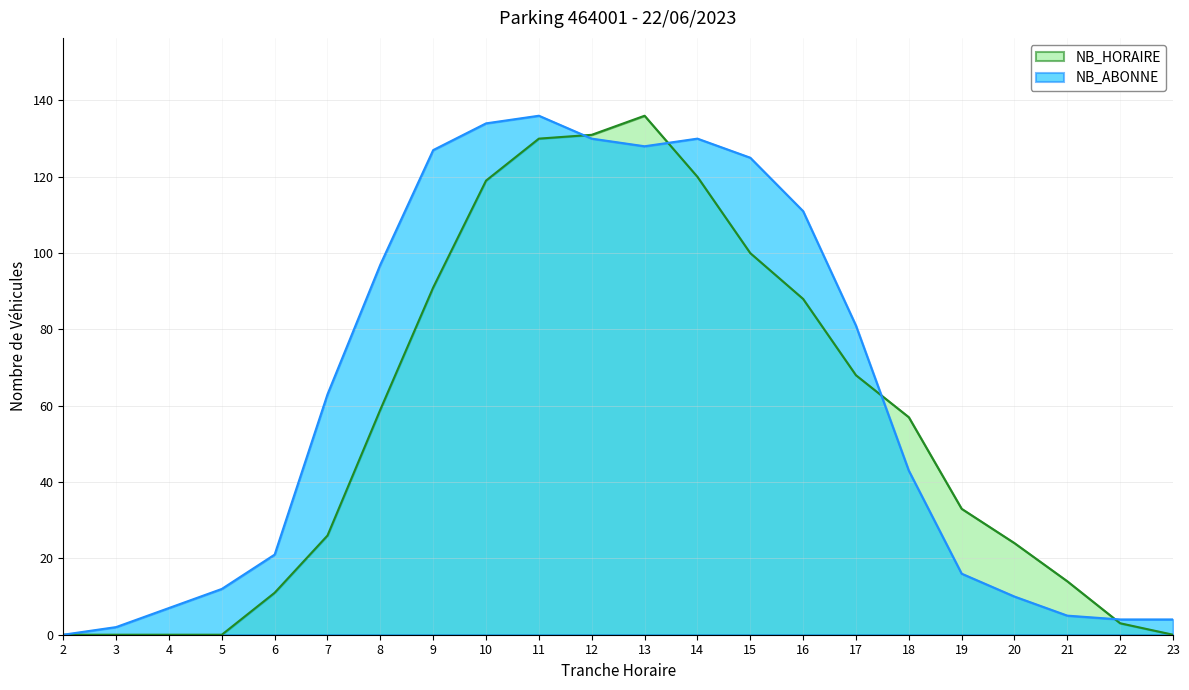

How many data points in NB_HORAIRE are above 57?

10